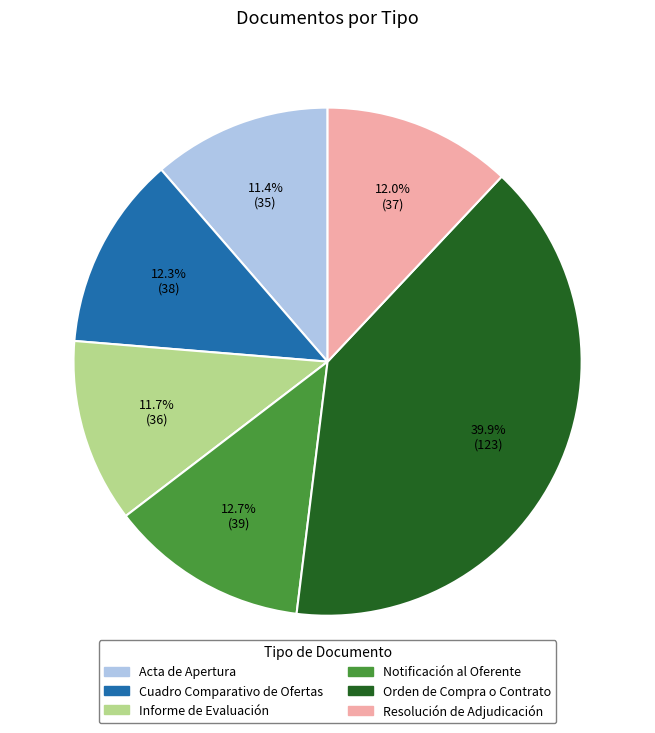

Does Cuadro Comparativo de Ofertas represent more than half of the total?

No